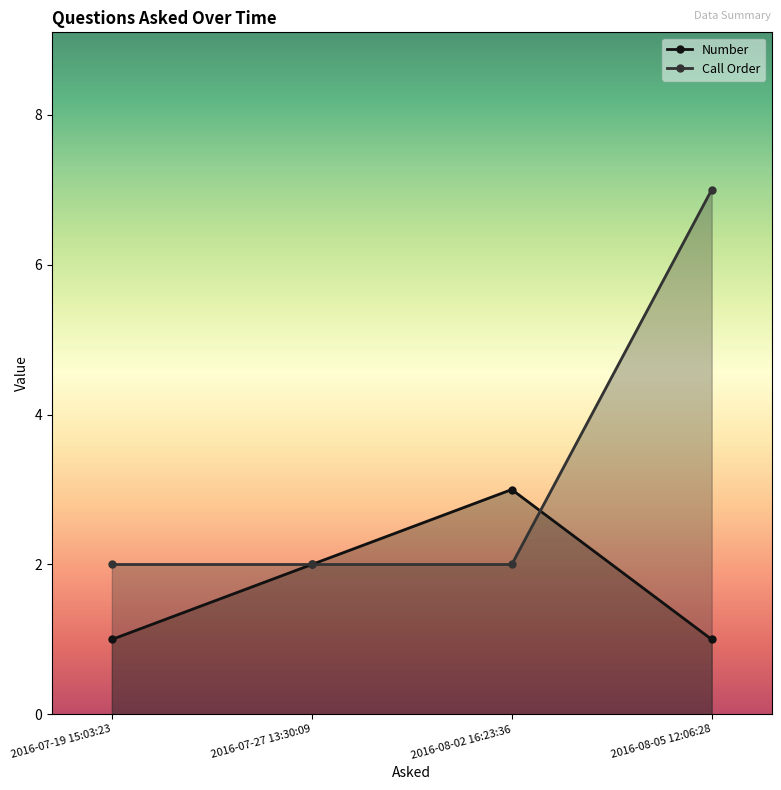

How many intersections are there between Call Order and Number?

1